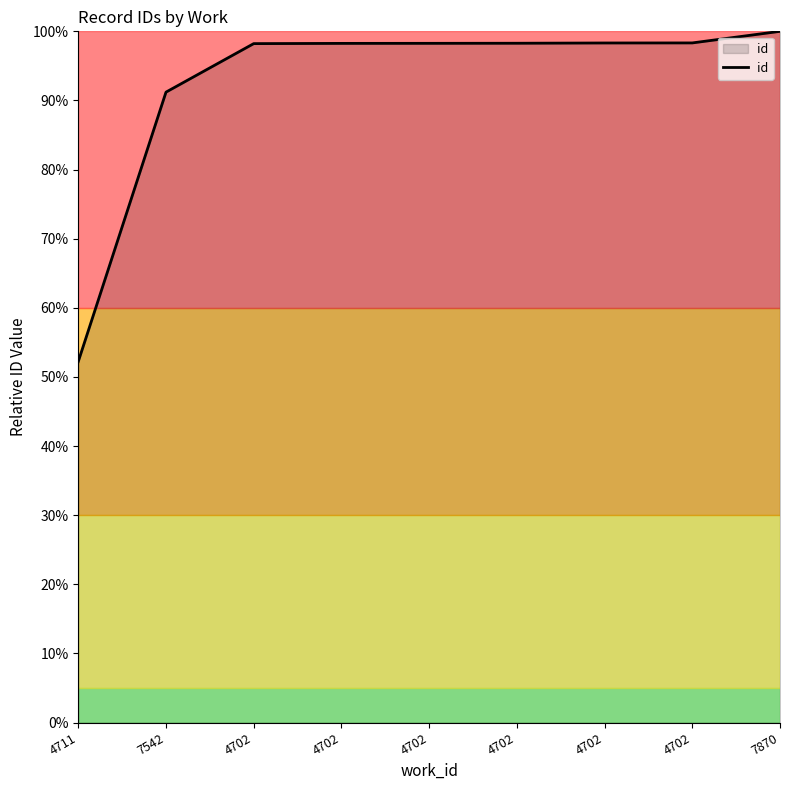

What is the sum of the values at 4702 and 4702?

196.5